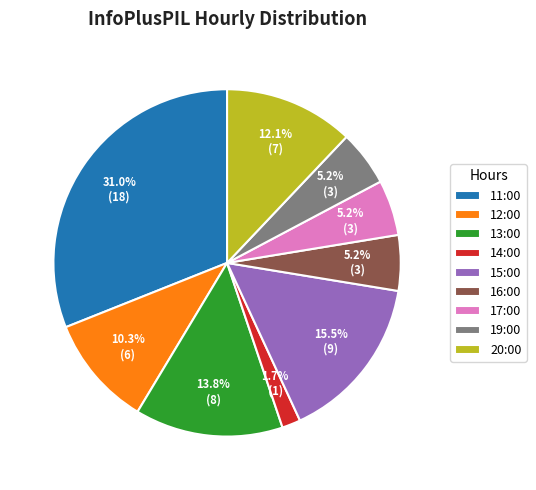

Does any single category account for the majority?

No